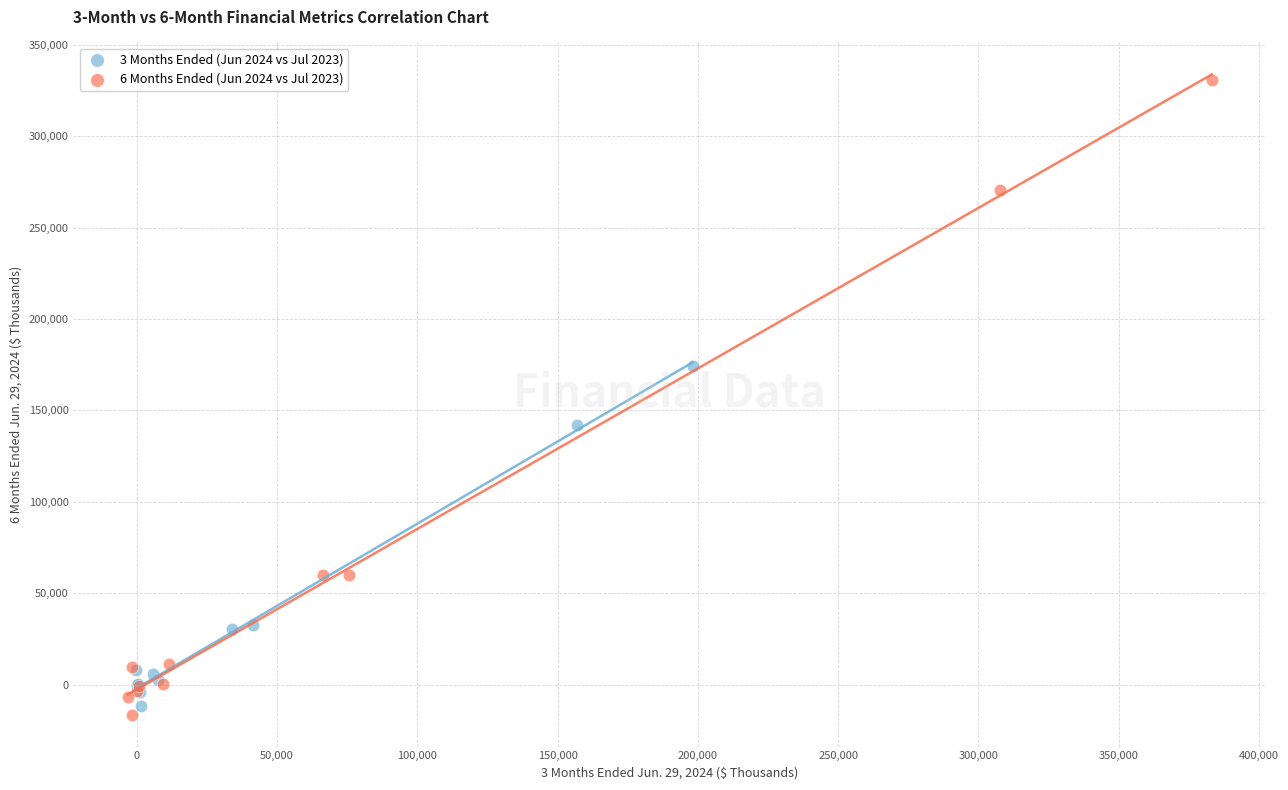

Which series reaches the maximum Y coordinate?

6 Months Ended (Jun 2024 vs Jul 2023)